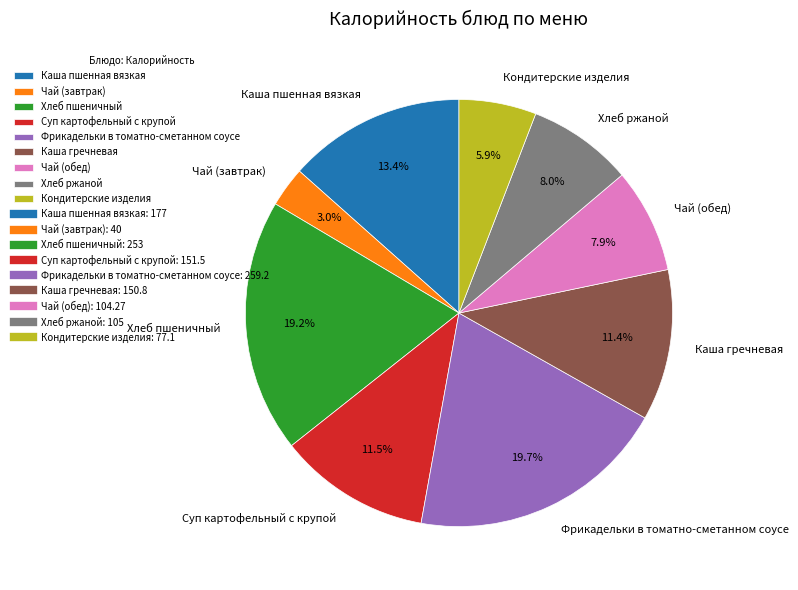

To the nearest percent, what is the combined percentage of Чай (обед) and Хлеб пшеничный?

27%